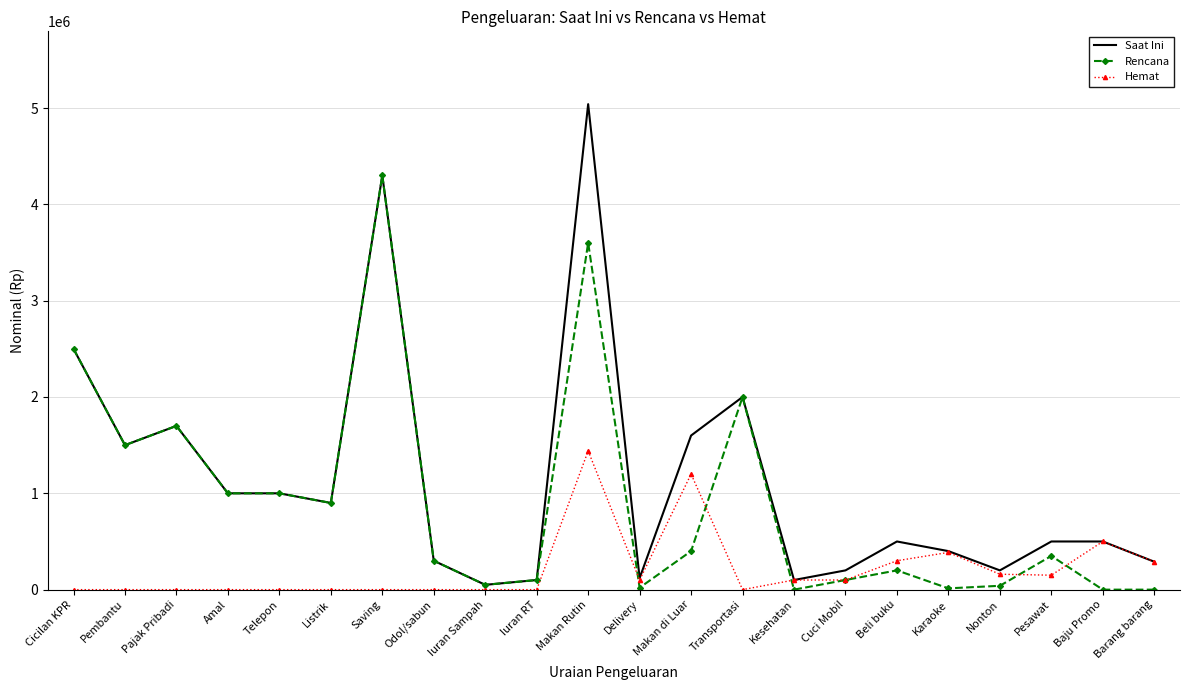

What position from the right is Telepon?

18